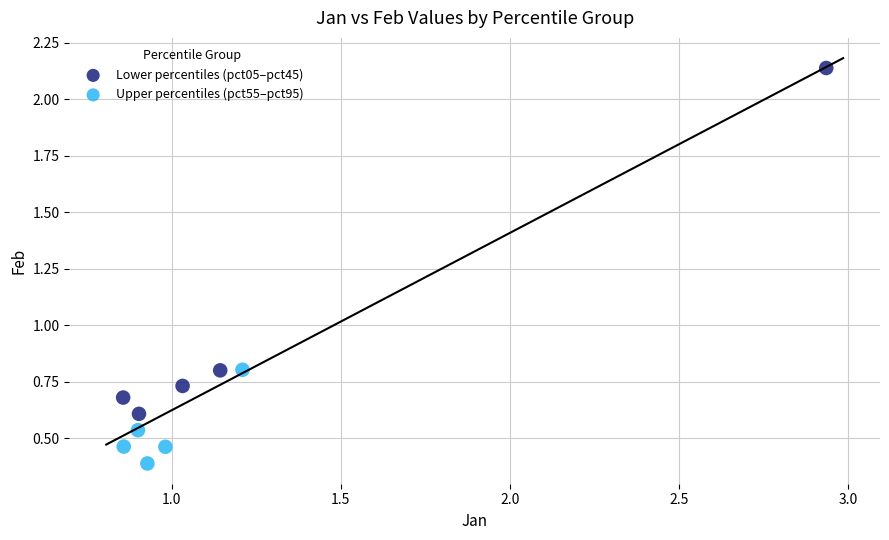

Which series reaches the minimum Y coordinate?

Upper percentiles (pct55–pct95)